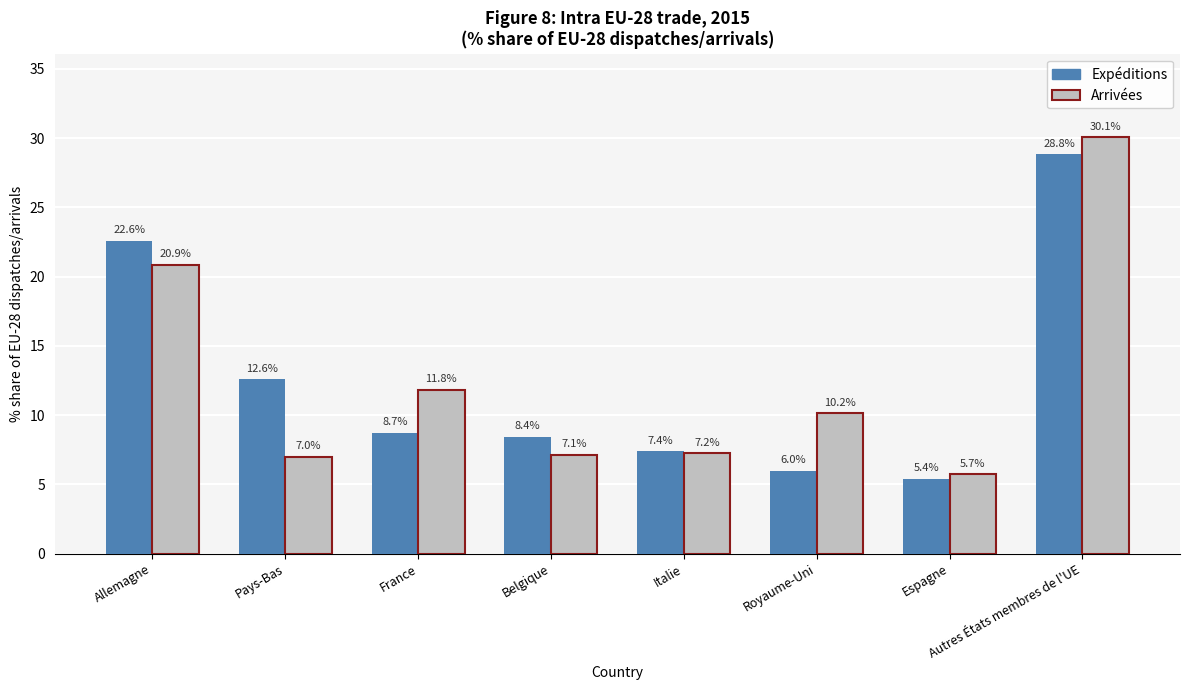

How many values in the Arrivées series are below 10?

4